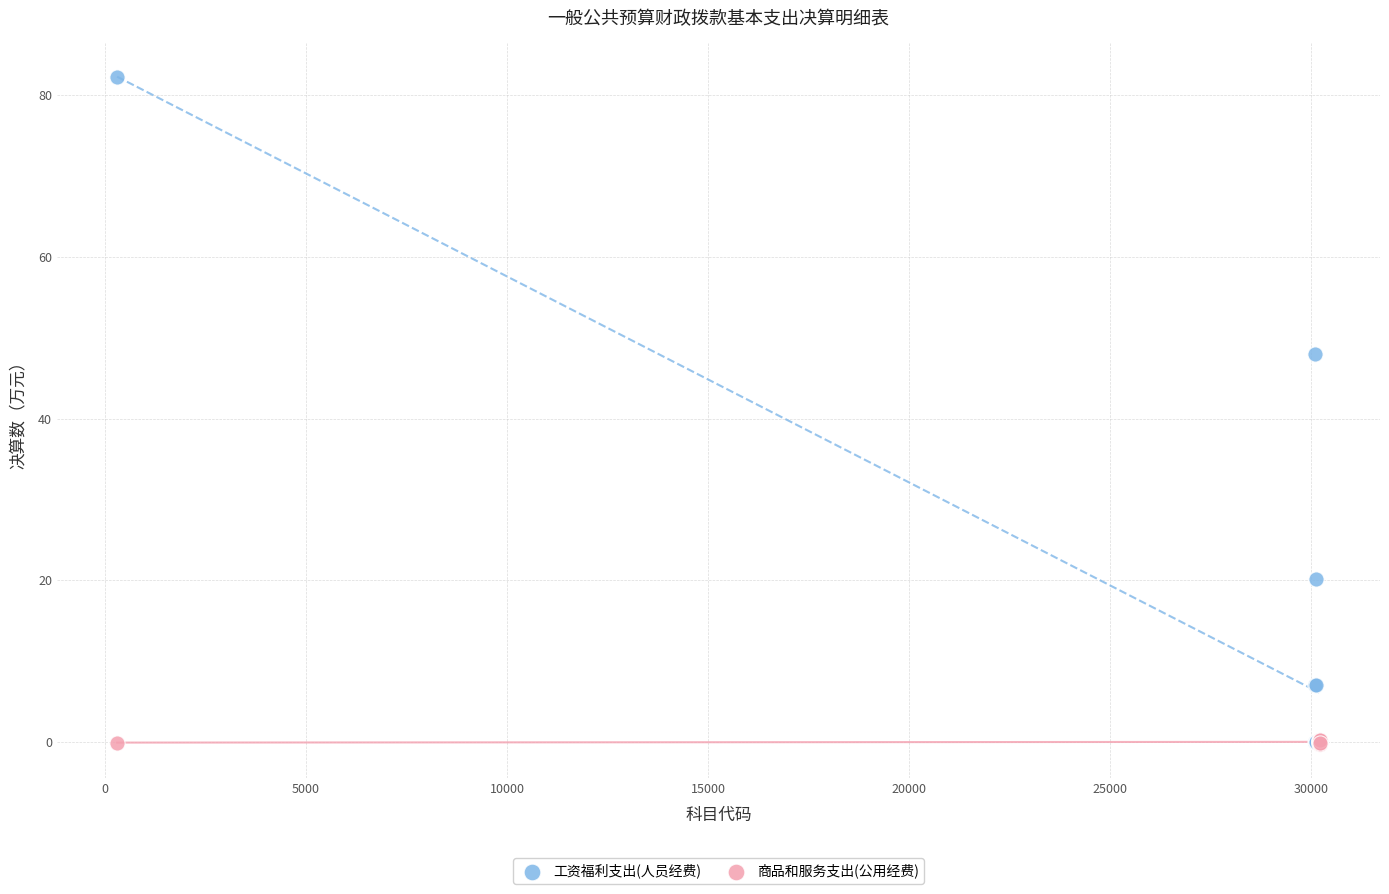

Which series reaches the maximum Y coordinate?

工资福利支出(人员经费)